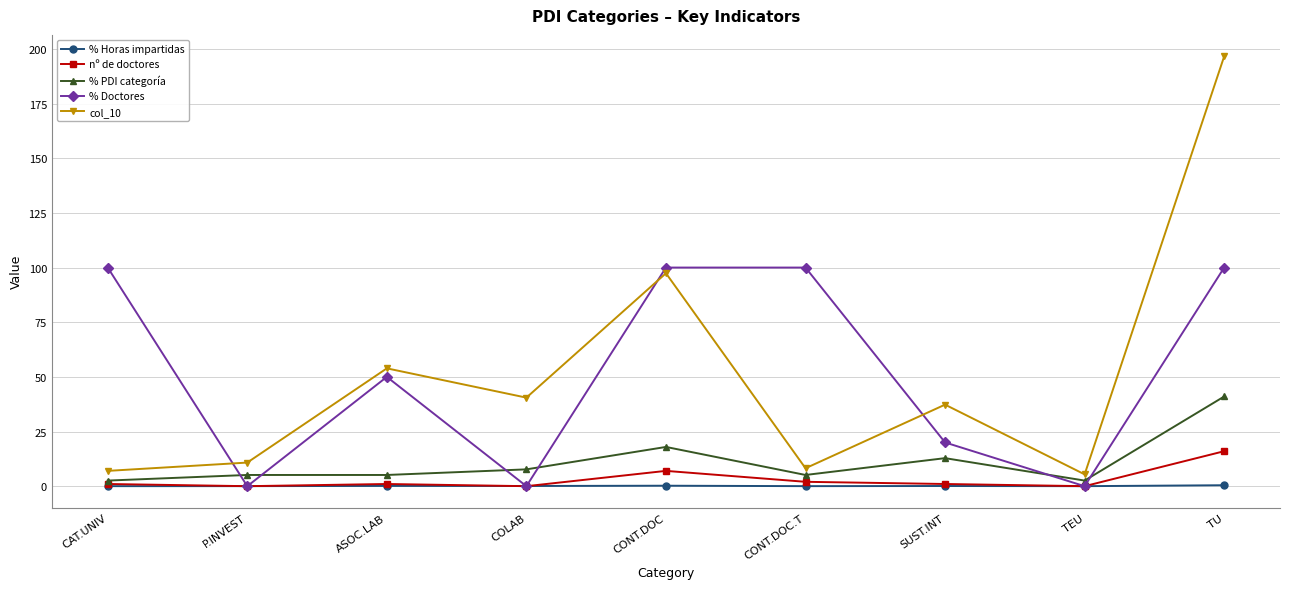

Which series has the largest range (max minus min)?

col_10